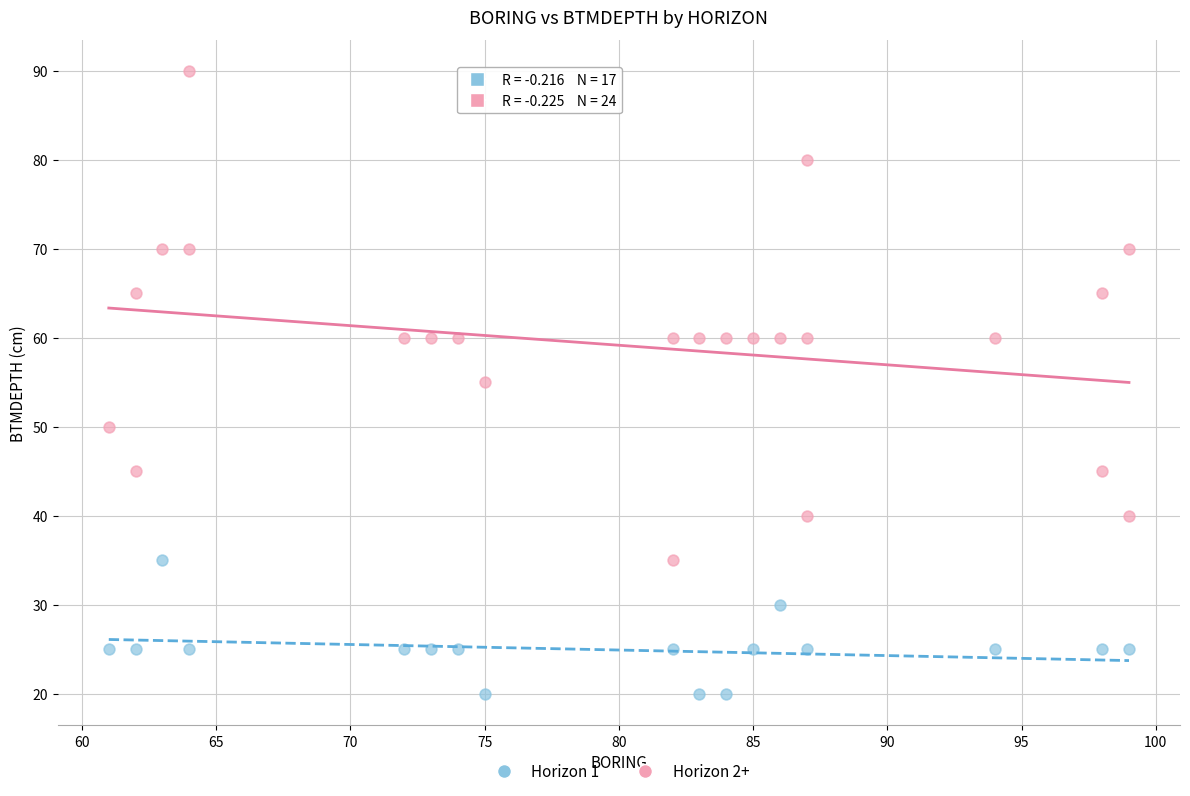

What are all the series names shown in the legend?

Horizon 1, Horizon 2+